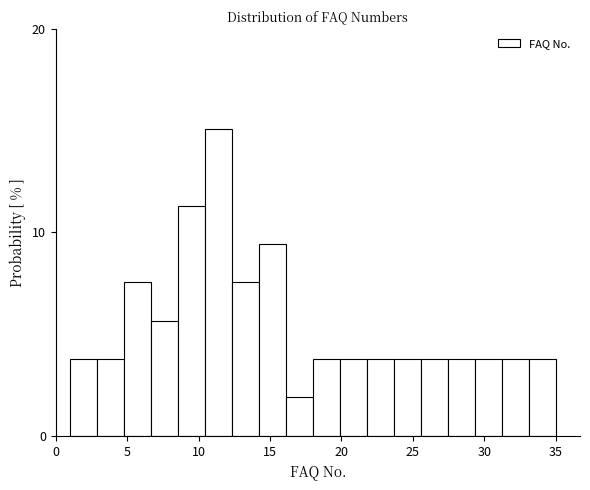

Read against the x-axis, roughly where is the centre of the tallest bar?

11.5